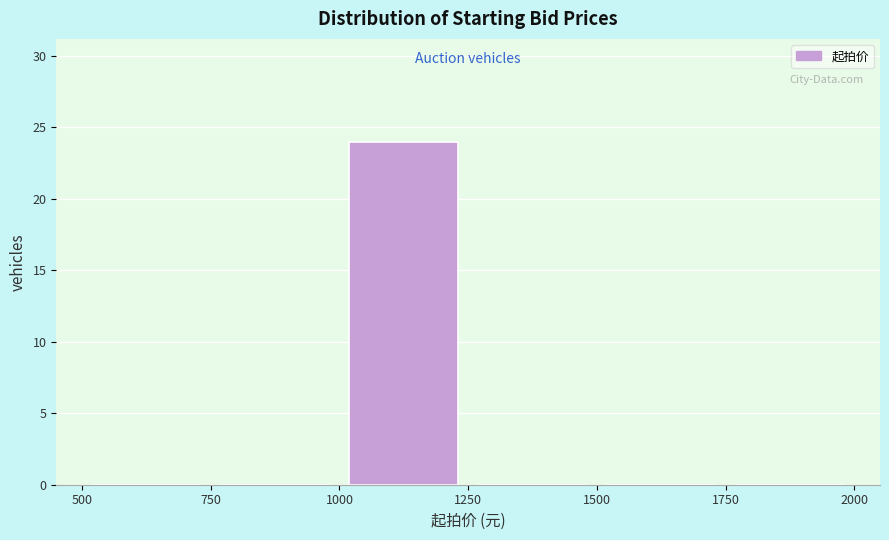

What is the height of the bar covering 1000 to 1250 on the x-axis? The values are not printed on the chart, so give them approximately, as read against the axis.

24